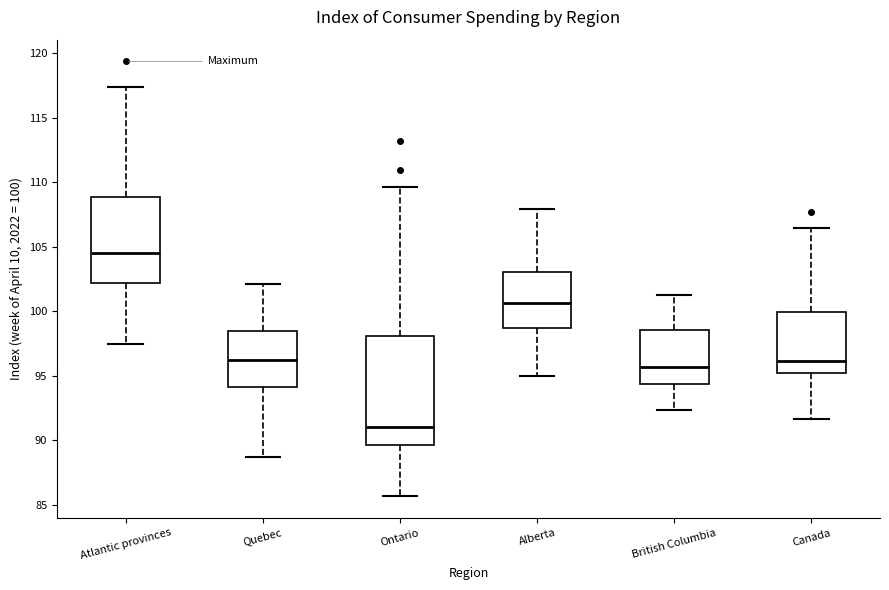

Where is the lower edge of the box for Alberta on the y-axis? The values are not printed on the chart, so give them approximately, as read against the axis.

98.5